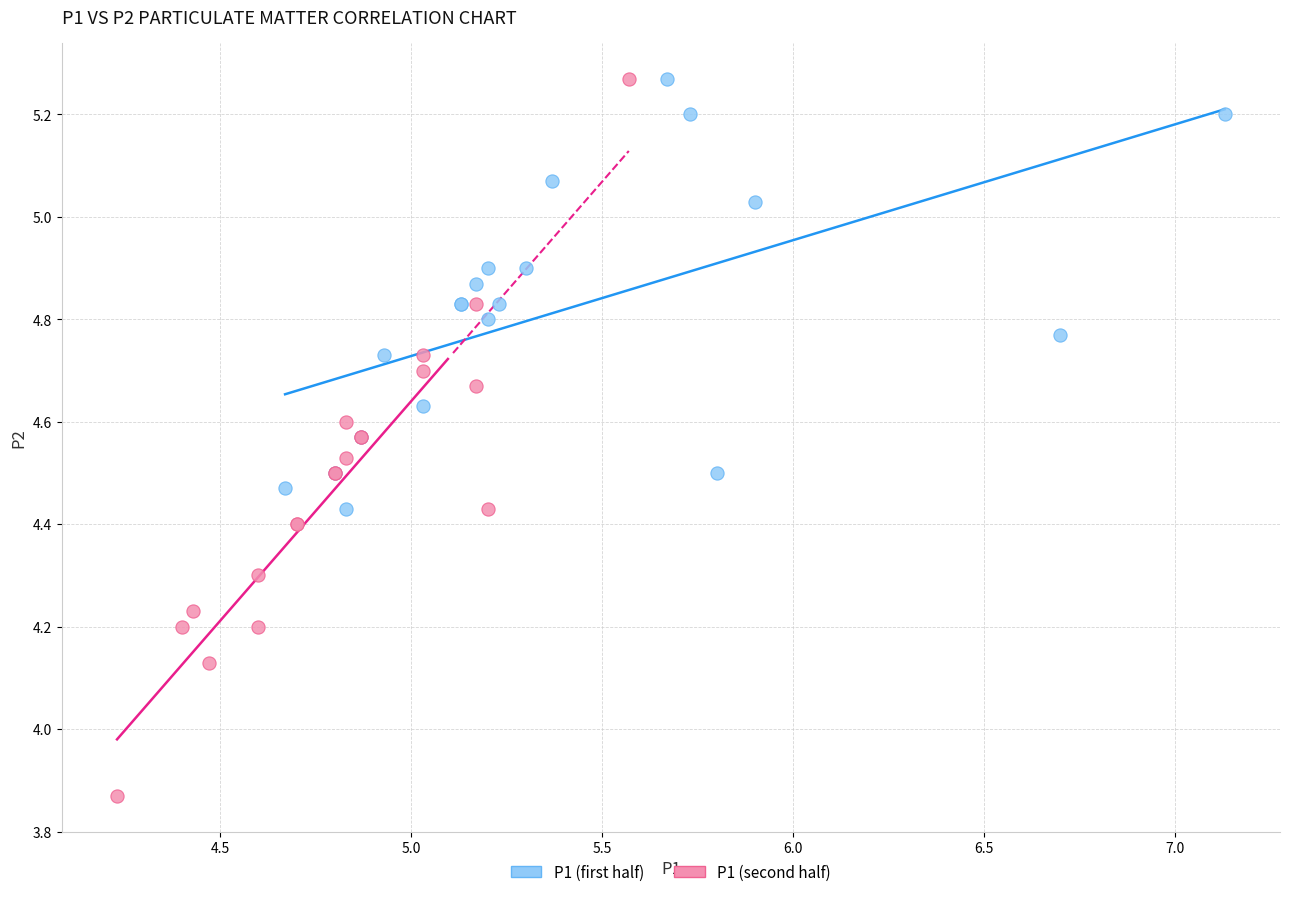

Which series reaches the minimum Y coordinate?

P1 (second half)